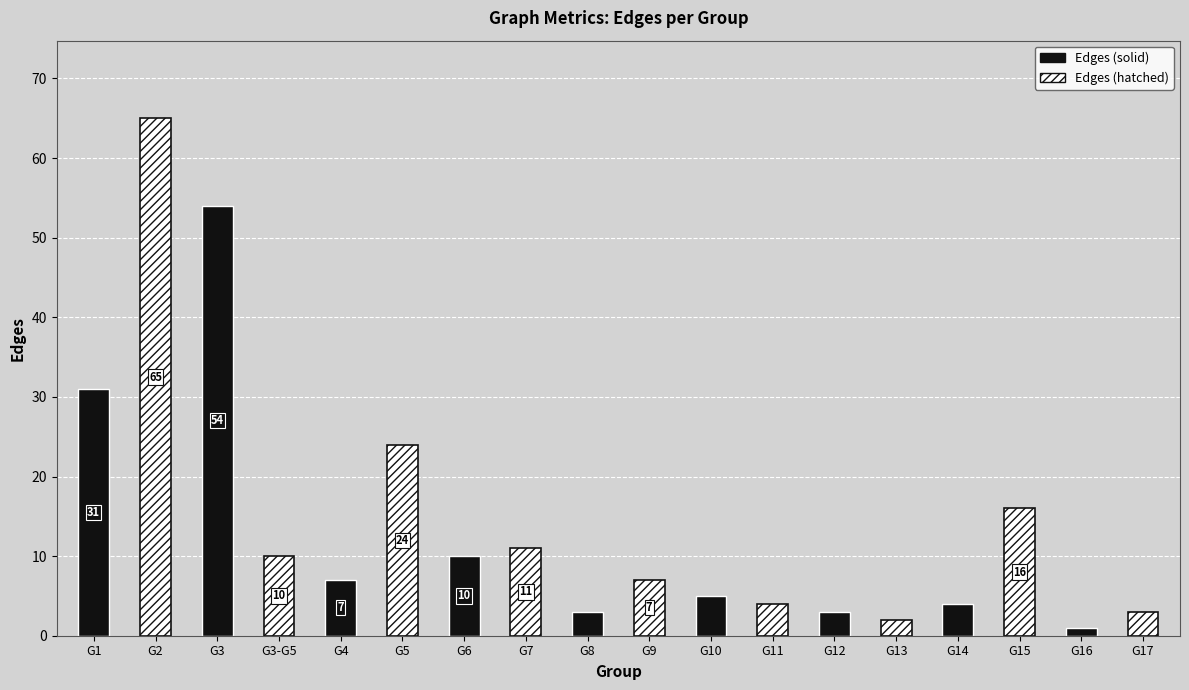

What is the average value?

14